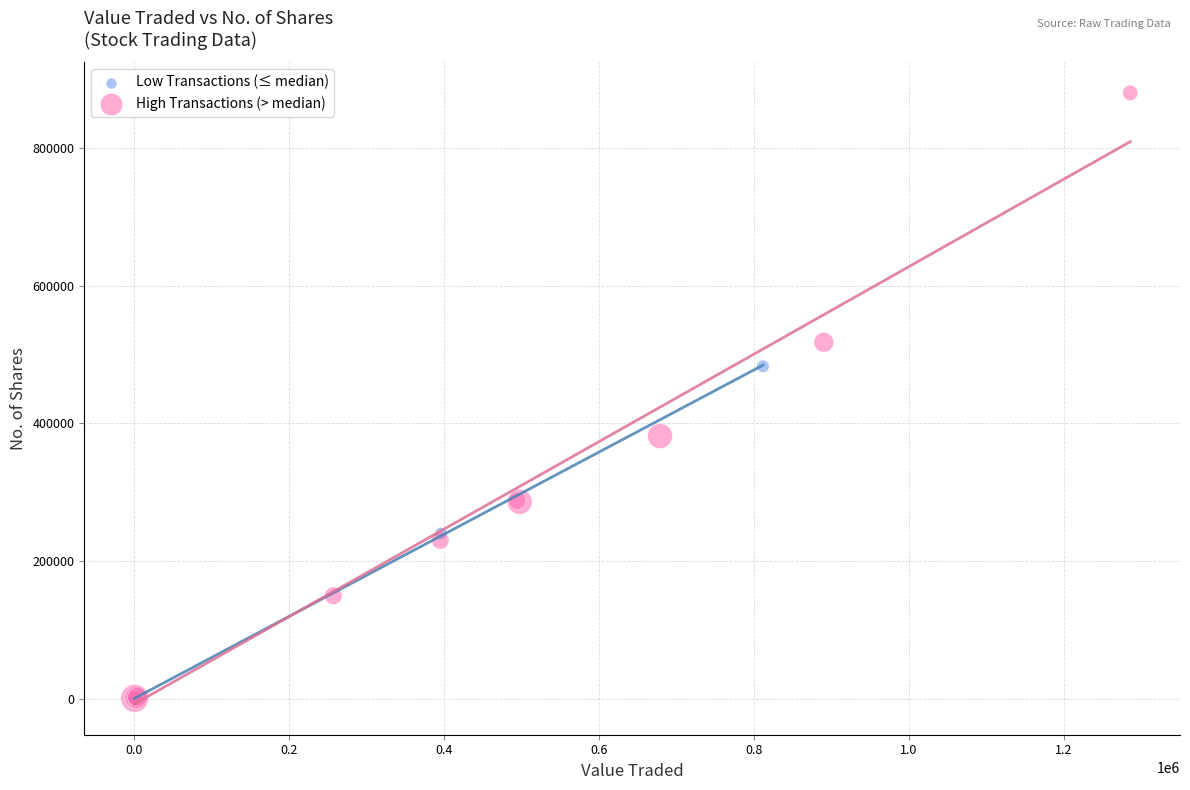

Which series has the largest Y range (max minus min)?

High Transactions (> median)